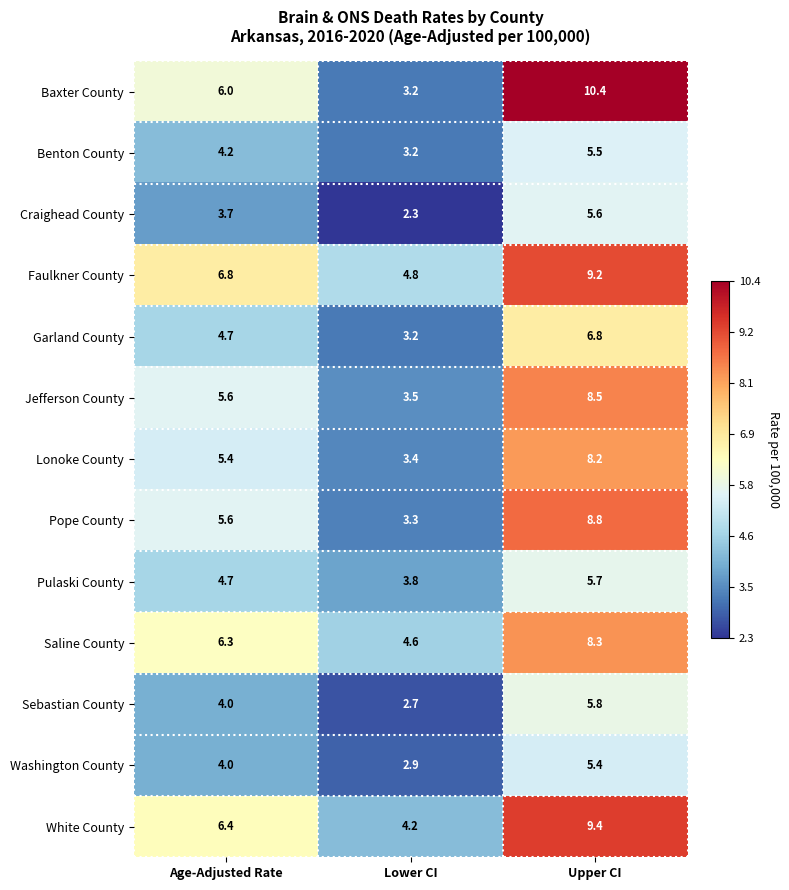

At how many categories does at least one series exceed 7?

1